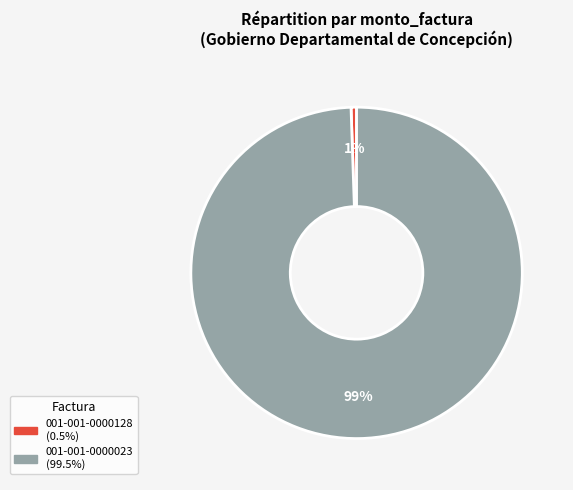

Between 001-001-0000128 and 001-001-0000023, which is larger?

001-001-0000023